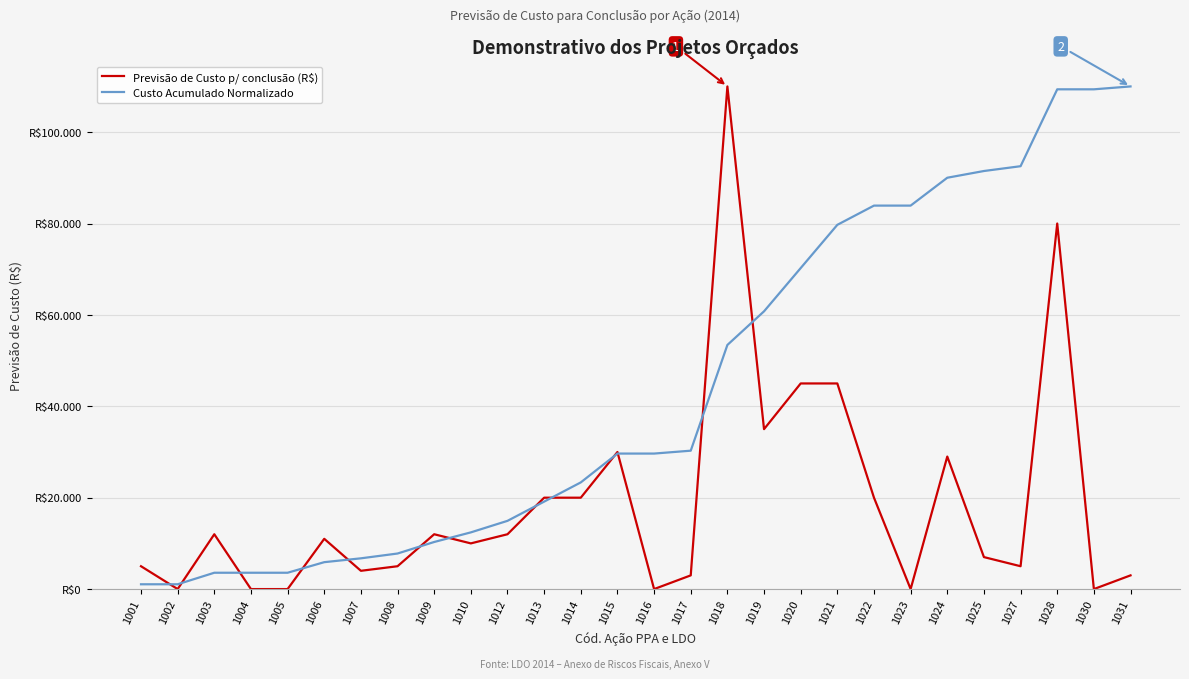

Which label corresponds to the largest value in the chart?

1018